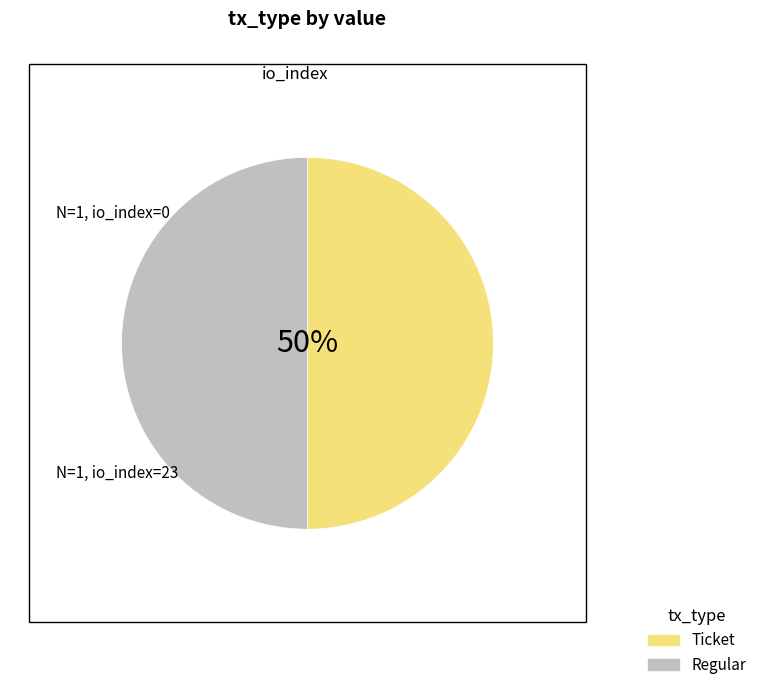

To the nearest percent, what is the average slice percentage?

50%